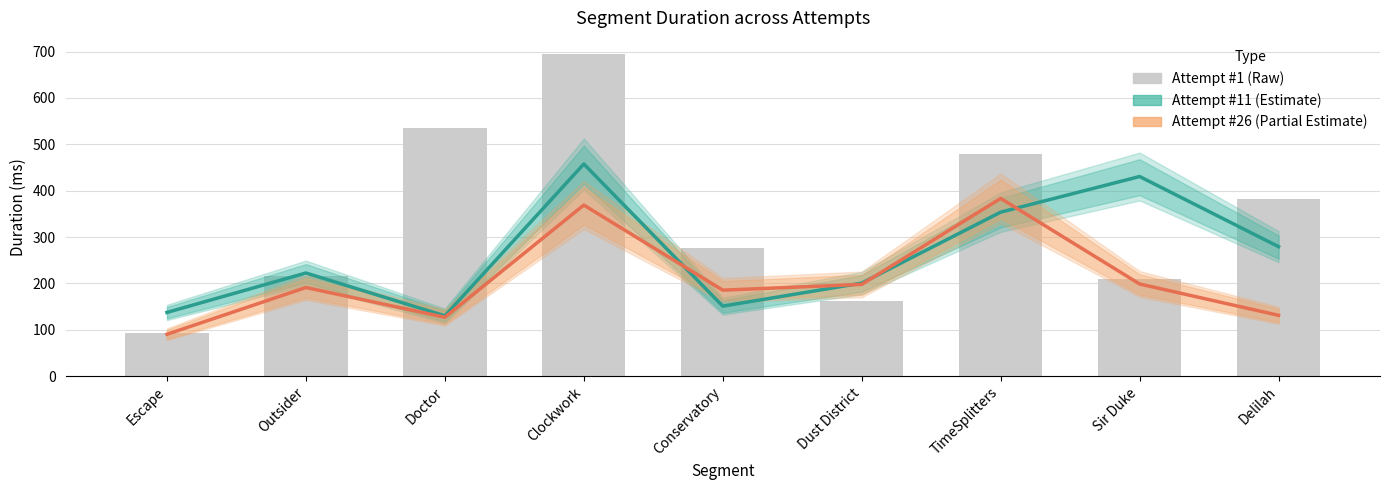

What is the value of the Attempt #11 (Estimate) bar at the 1st from the left?

137.4